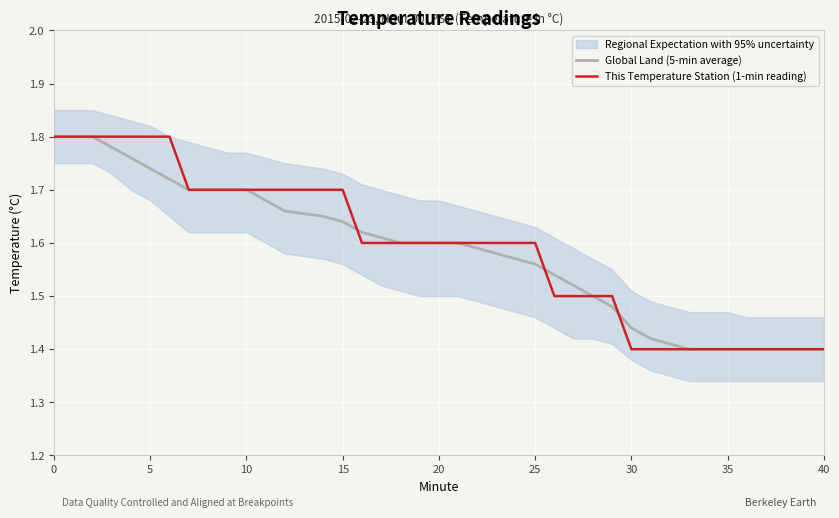

What is the average value of the This Temperature Station (1-min reading) series?

1.6